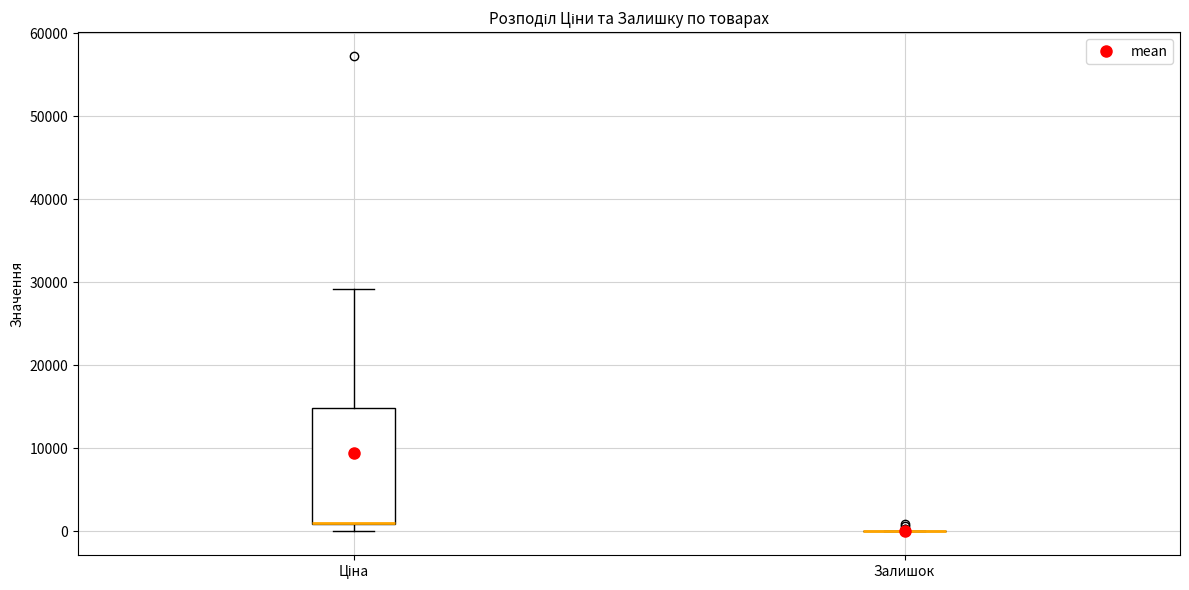

Where is the lower edge of the box for Ціна on the y-axis? The values are not printed on the chart, so give them approximately, as read against the axis.

1000